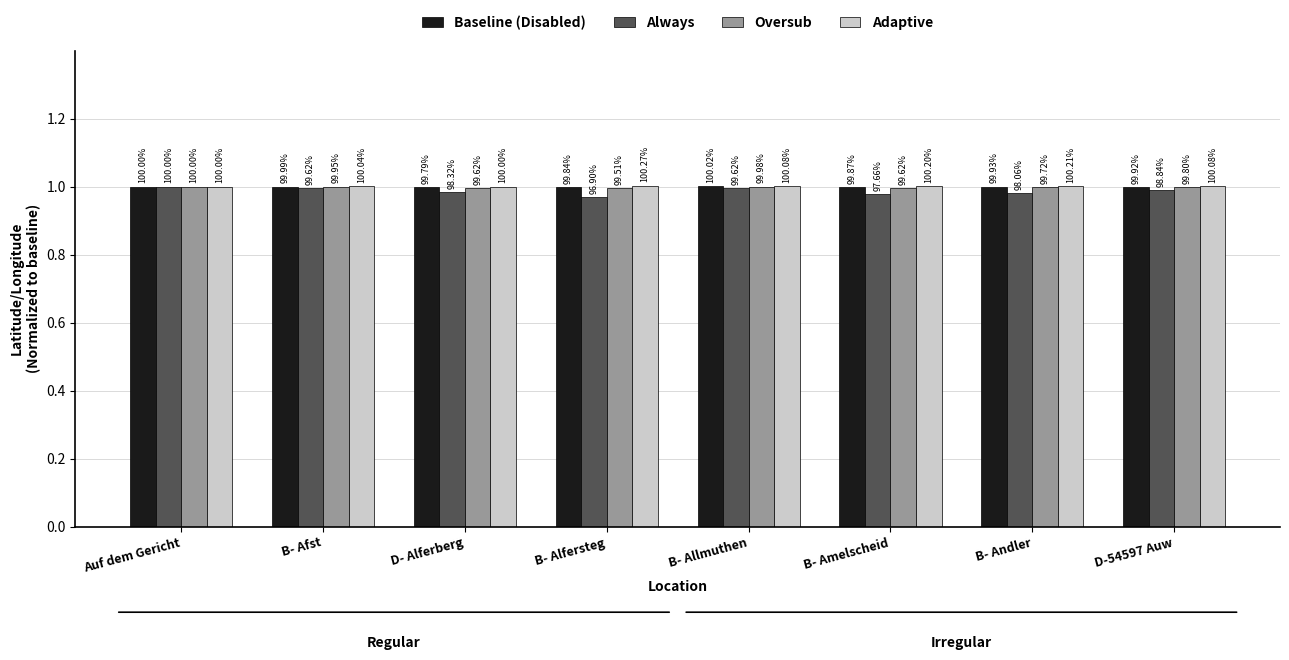

What is the approximate value of Oversub at B- Amelscheid?

1.0